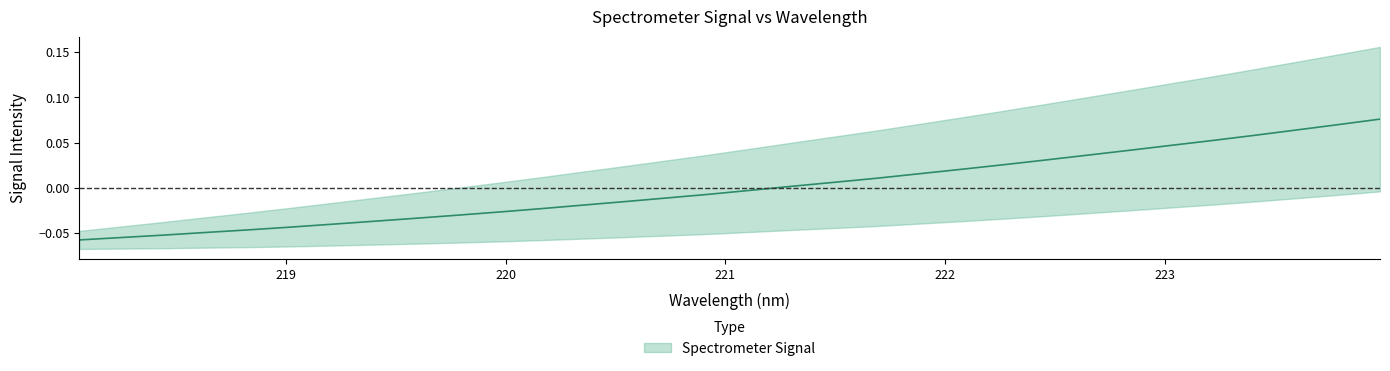

Where is the data nearest to the value 0?

221.3083